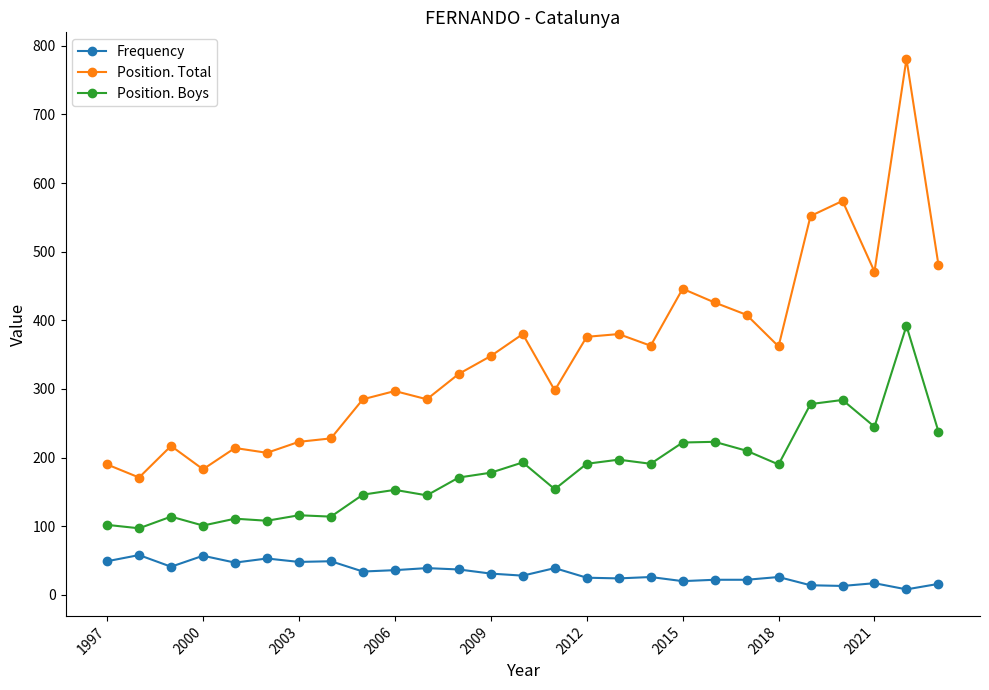

List the series in order of their peak value, lowest first.

Frequency, Position. Boys, Position. Total